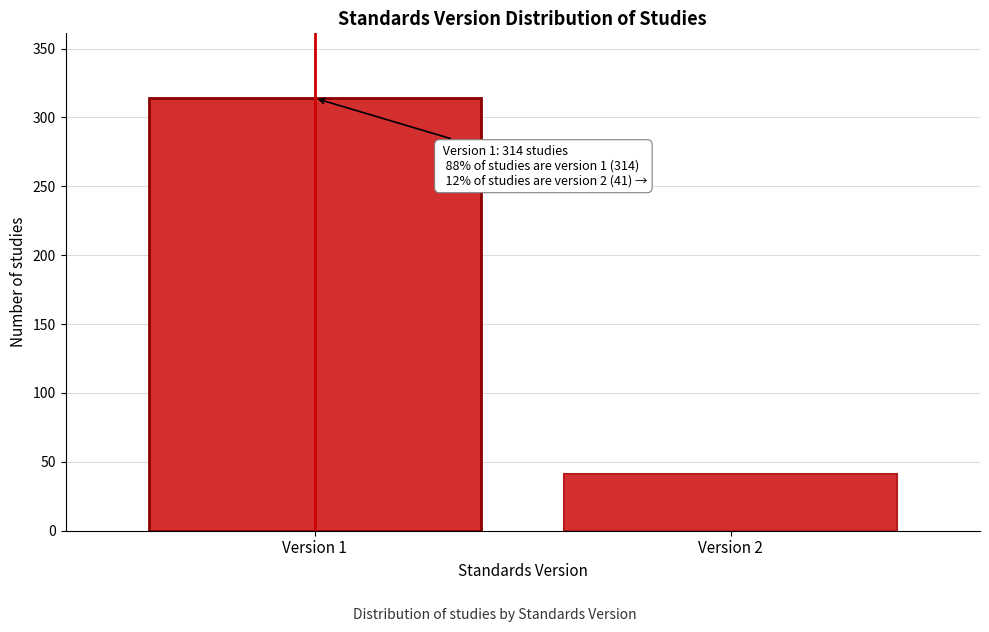

Reading right to left, transcribe all the data shown in this chart.

41	314